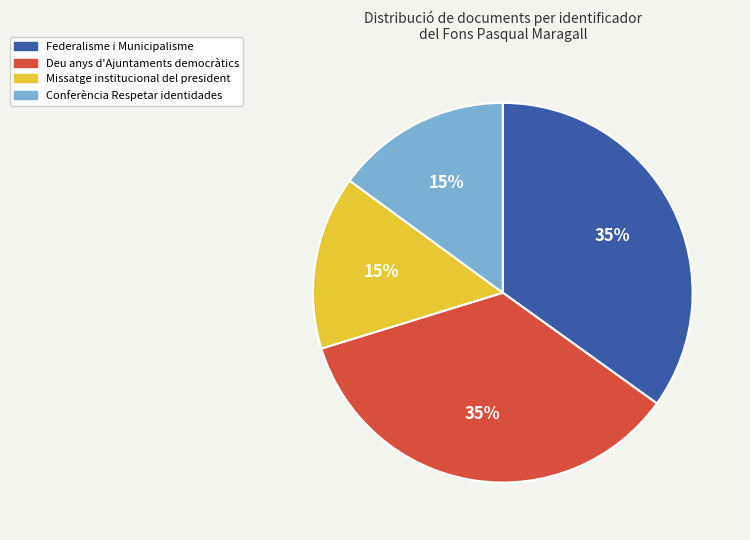

To the nearest percent, what is the difference between the Conferència Respetar identidades and Federalisme i Municipalisme slice percentages?

20%